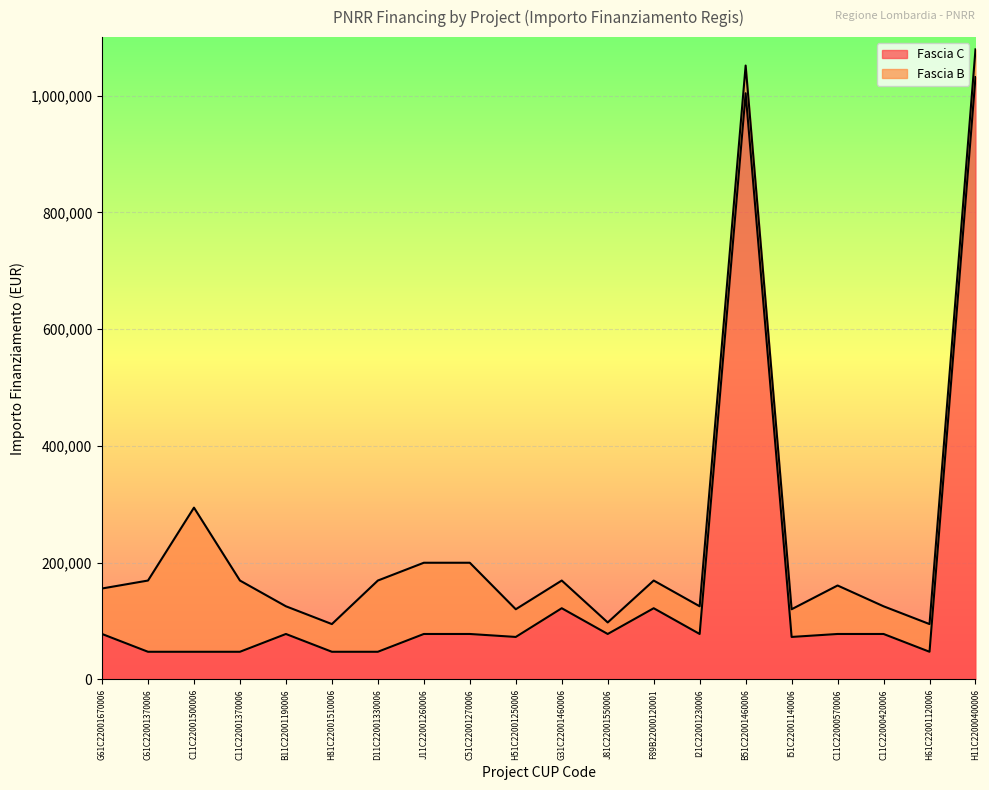

Is it true that the value at H61C22001120006 is 24671?

False